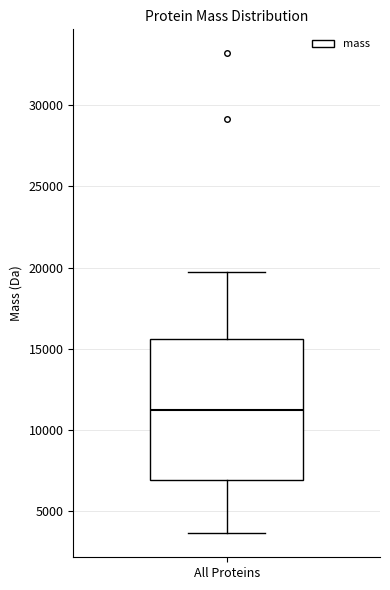

Transcribe this box plot: give where the median line is, the range the box spans, and where the two whiskers end, as read against the y-axis. The values are not printed on the chart, so give them approximately, as read against the axis.

median 11500, box 7000 to 15500, whiskers 3500 to 19500